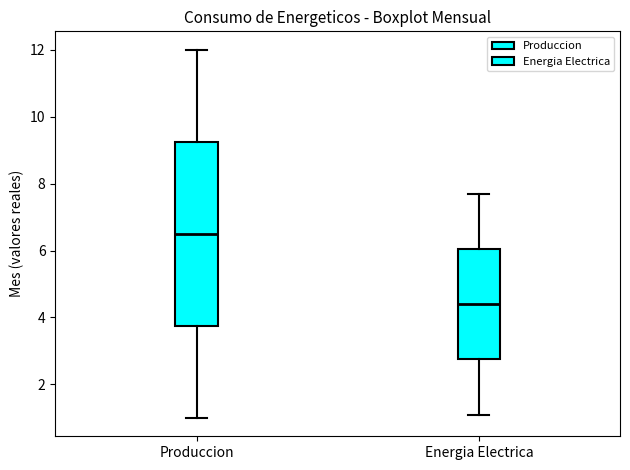

Where does the lower whisker of the box for Produccion end on the y-axis? The values are not printed on the chart, so give them approximately, as read against the axis.

1.0